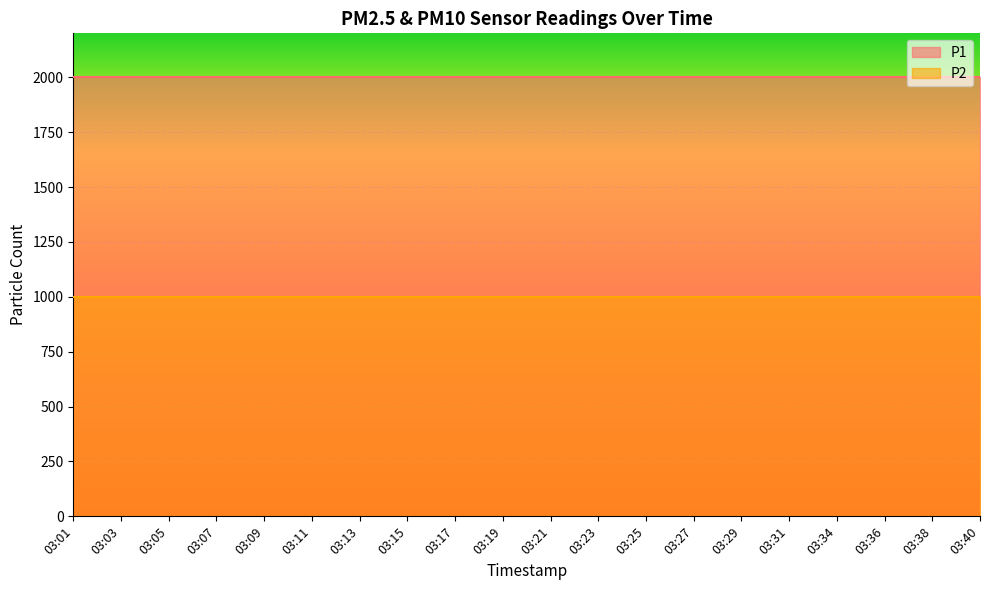

Which category has the lowest value across all series?

03:01